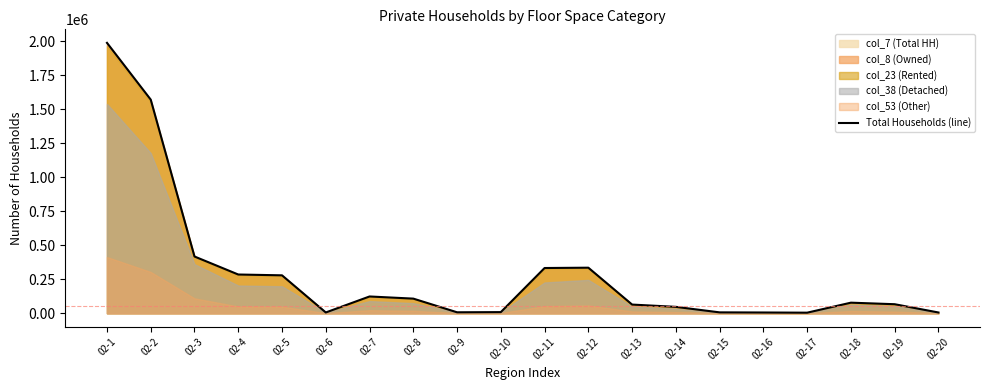

At which label does the data first exceed 78012?

02-1